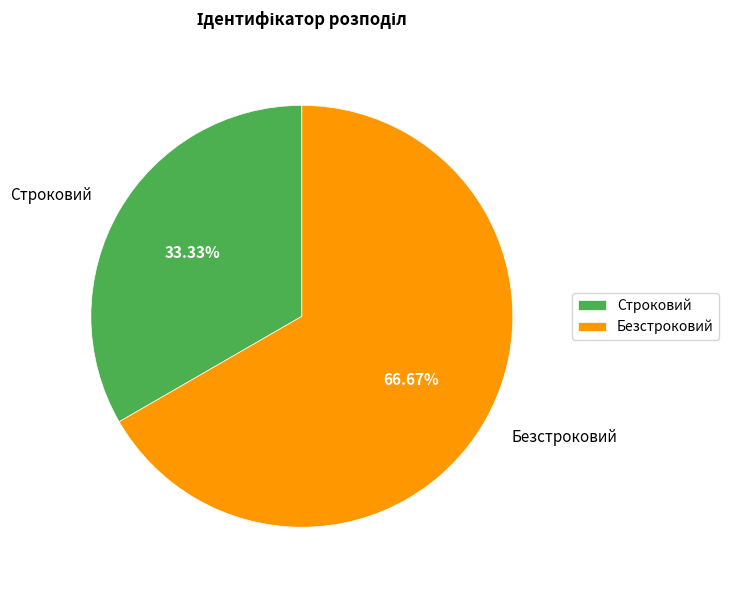

To the nearest percent, what percentage of the pie is Строковий?

33%